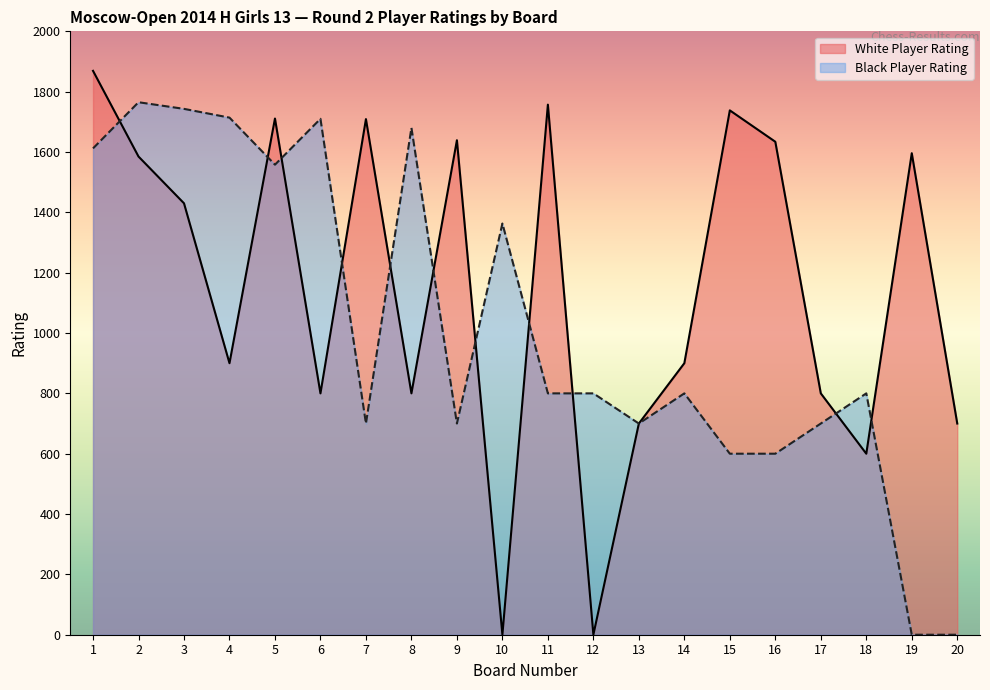

Is it true that Black Player Rating equals 800 at 14?

True